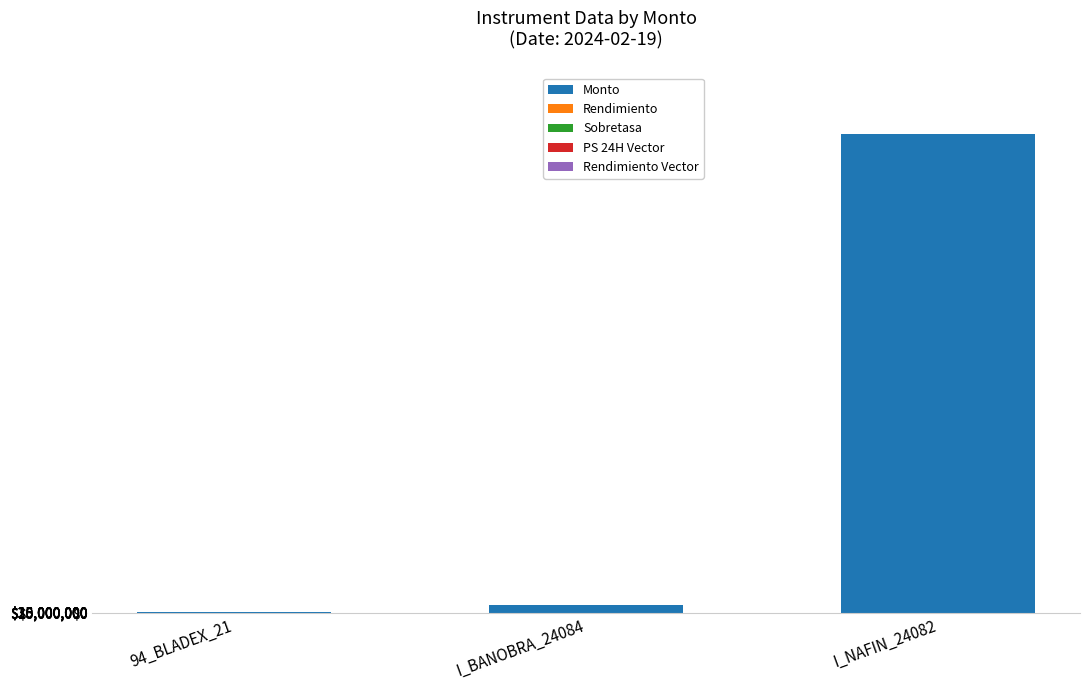

What is the maximum value shown in the chart?

35609844843.7